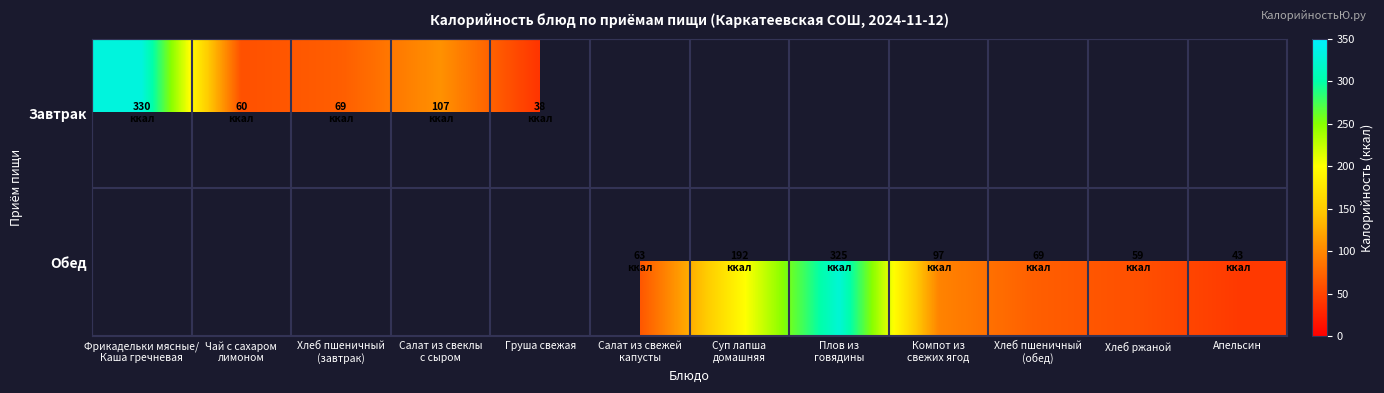

The value of Обед at Салат из свежей капусты is 63.3. True or false?

True